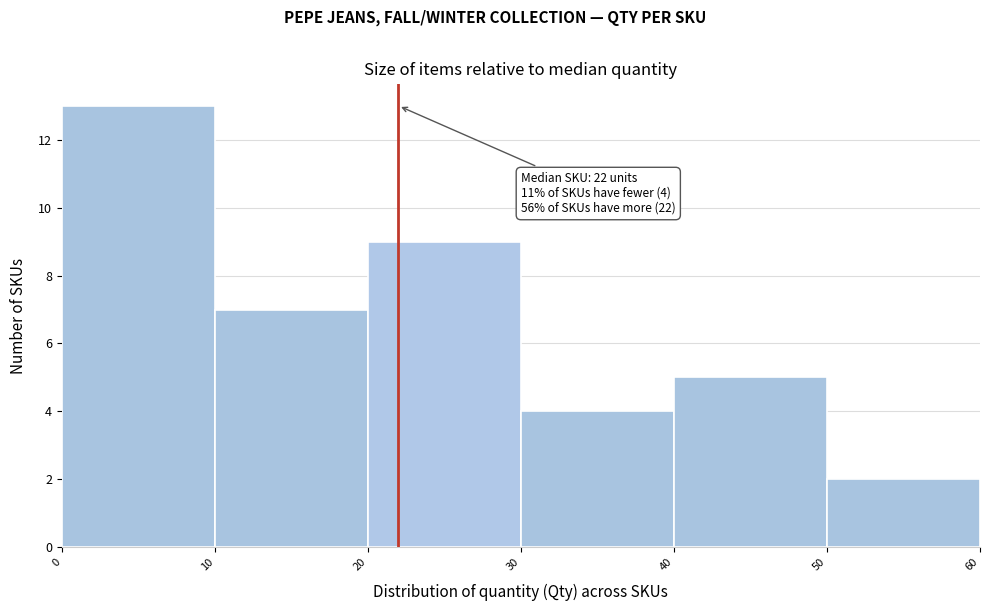

Which range on the x-axis has the tallest bar?

0 to 10